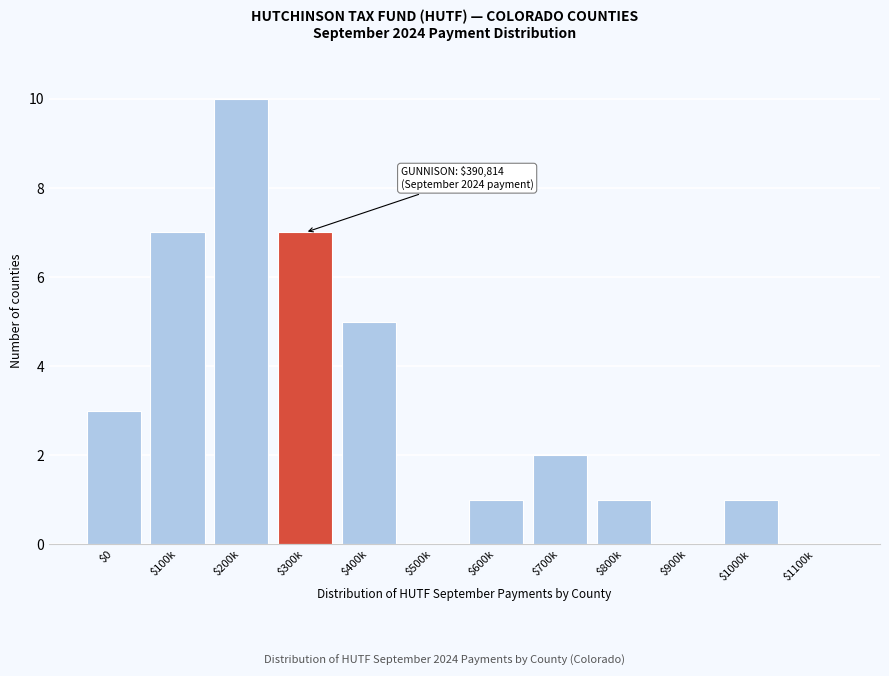

What is the maximum value shown in the chart?

10